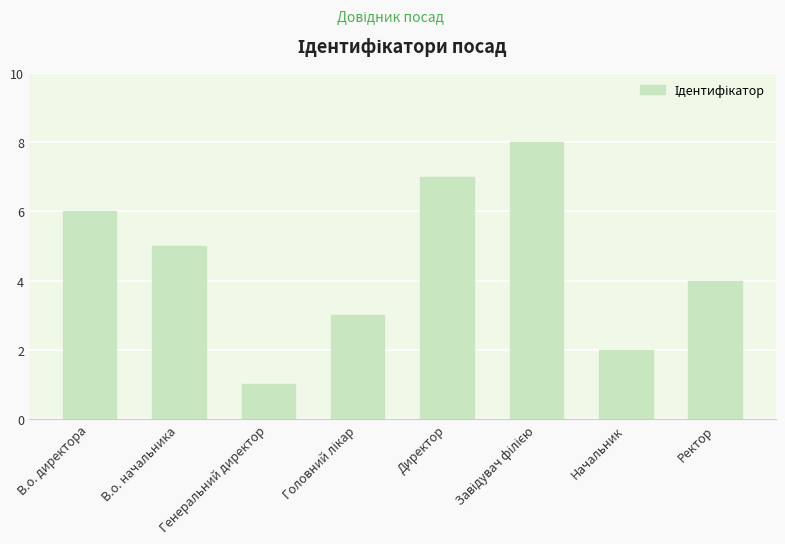

What is the difference between the values at Ректор and В.о. начальника?

1